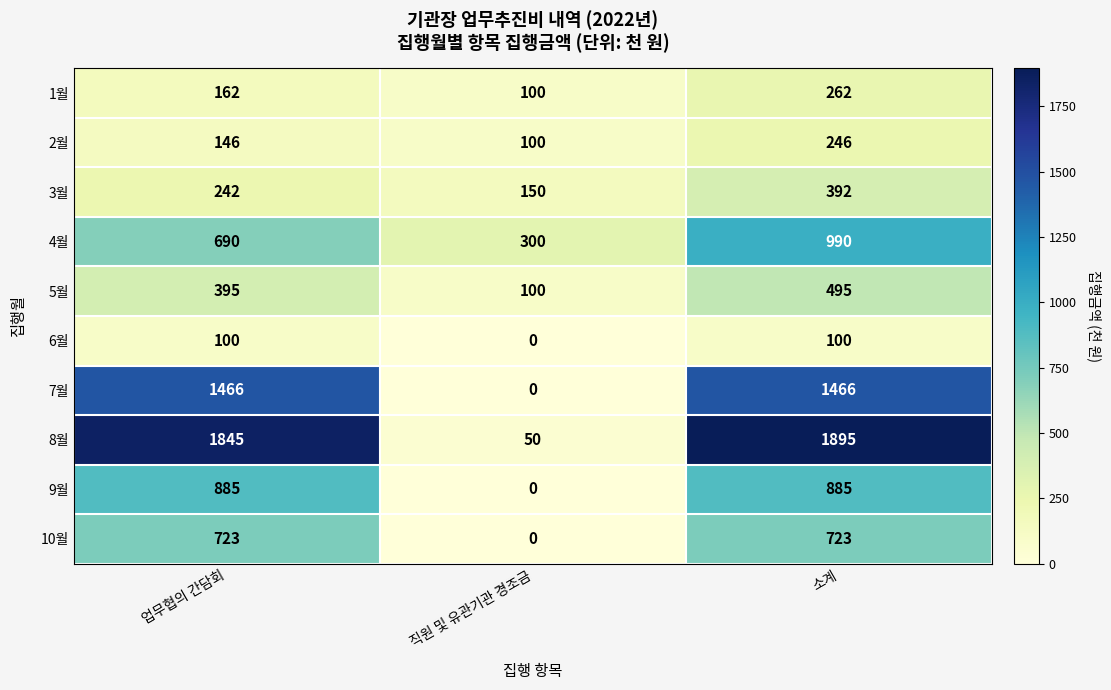

Count the 7월 values in the range 0 to 1466.

3